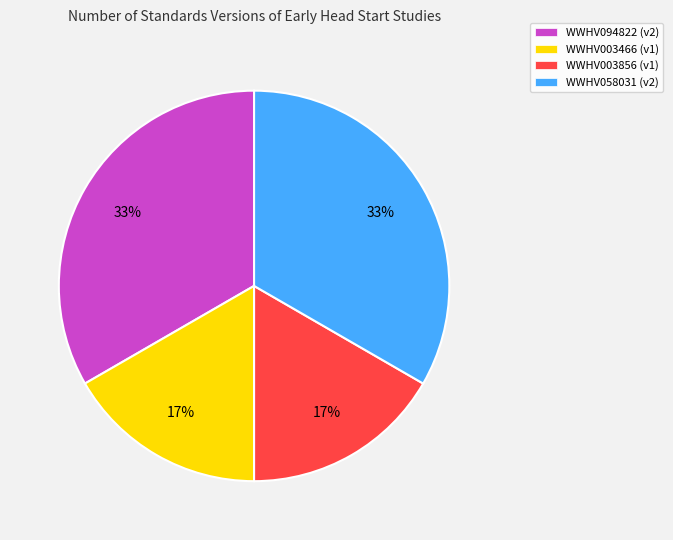

Count the number of slices in the pie.

4